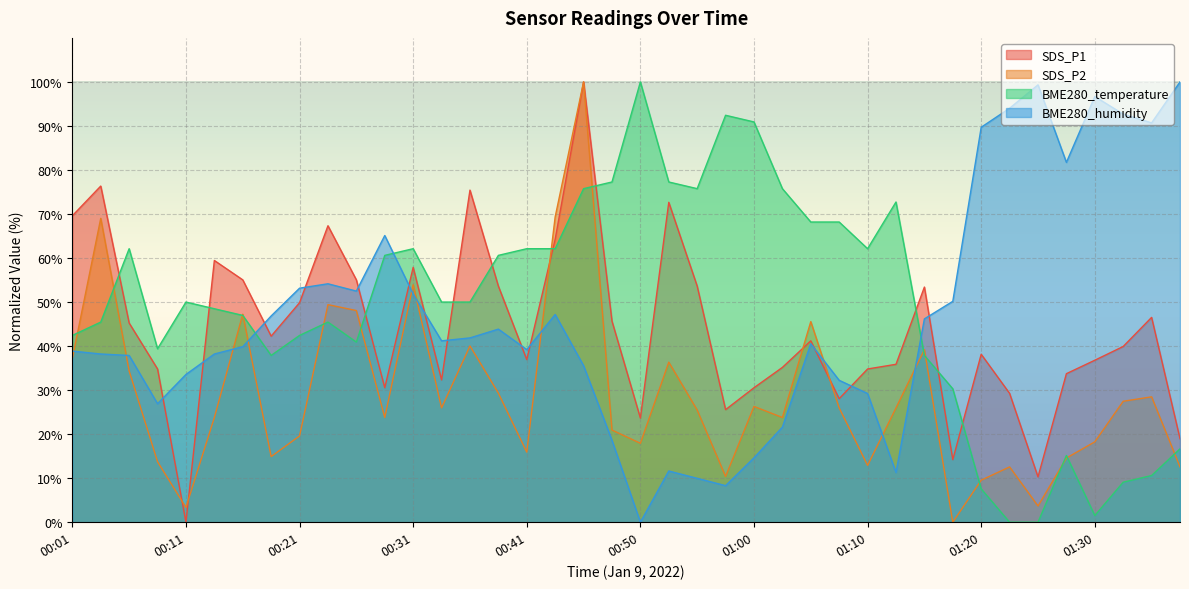

Between 00:06 and 00:45, which series saw the biggest shift?

SDS_P2